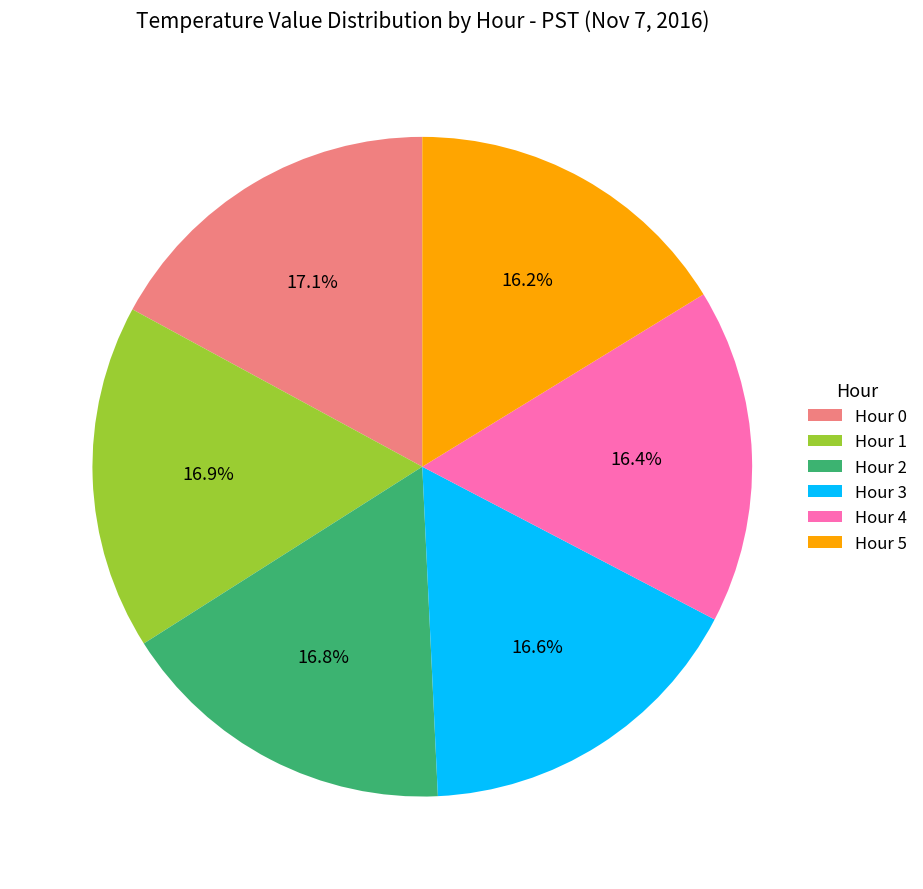

Is it true that Hour 3 is 17% of the pie?

True